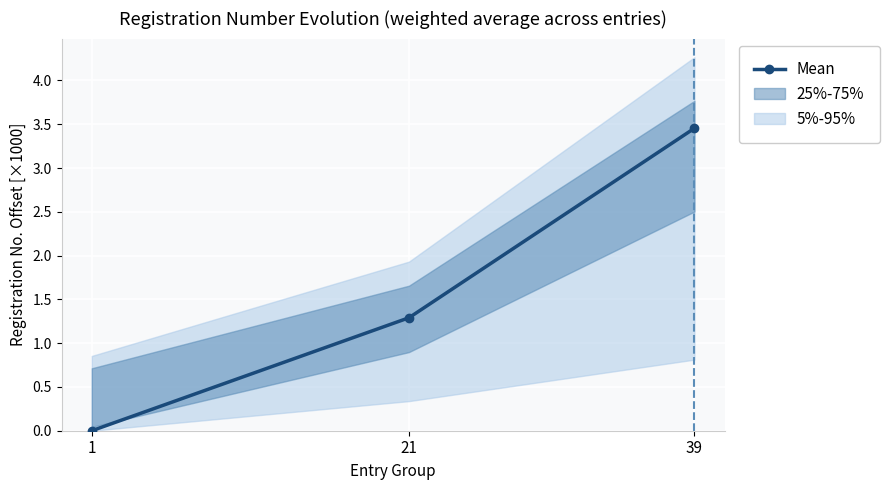

Does the chart display data point markers on the line(s)?

Yes